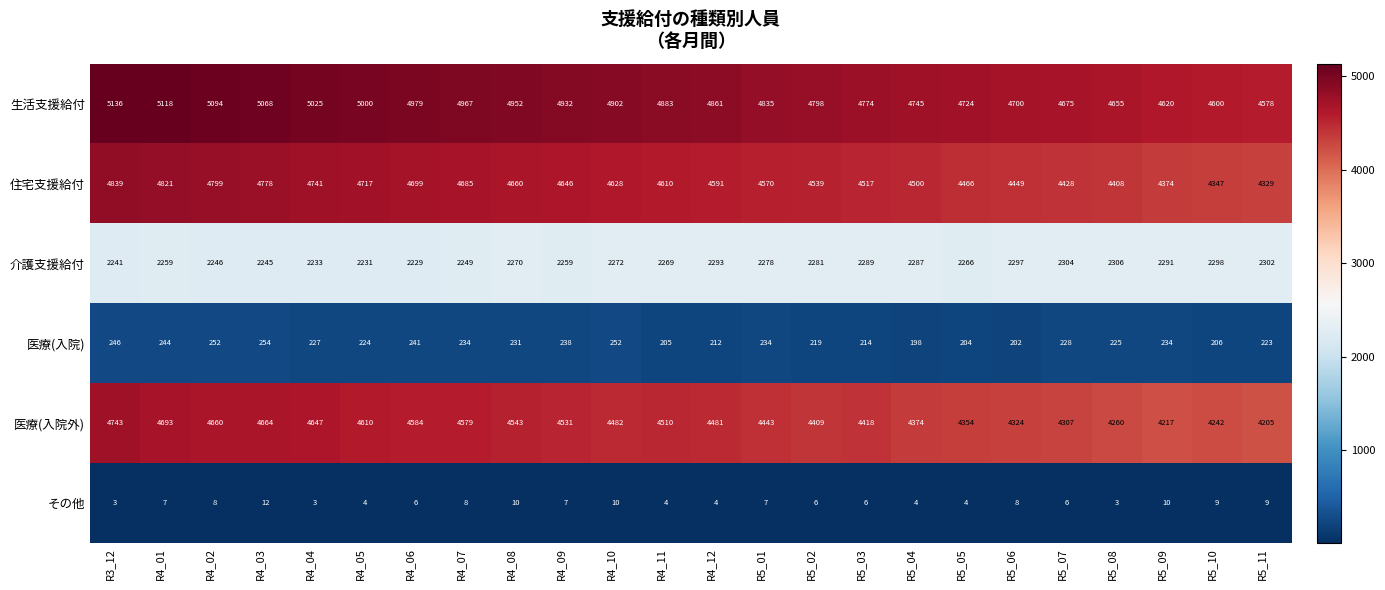

At how many categories does at least one series exceed 4969?

7